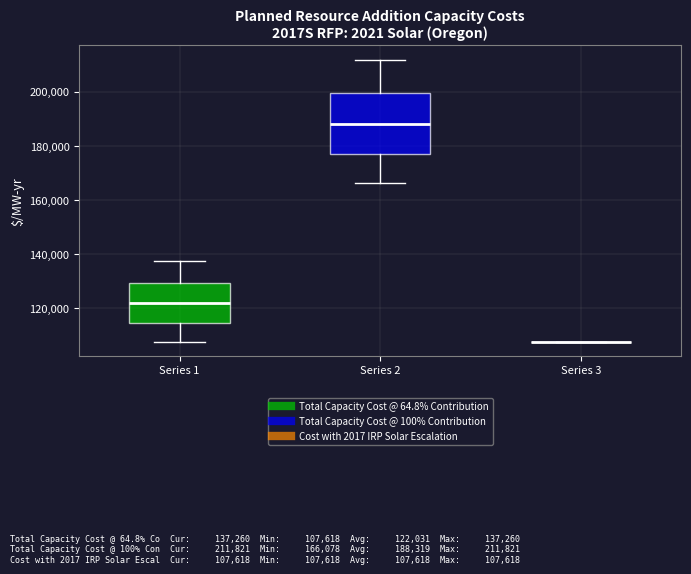

Where is the upper edge of the box for Series 1 on the y-axis? The values are not printed on the chart, so give them approximately, as read against the axis.

130000